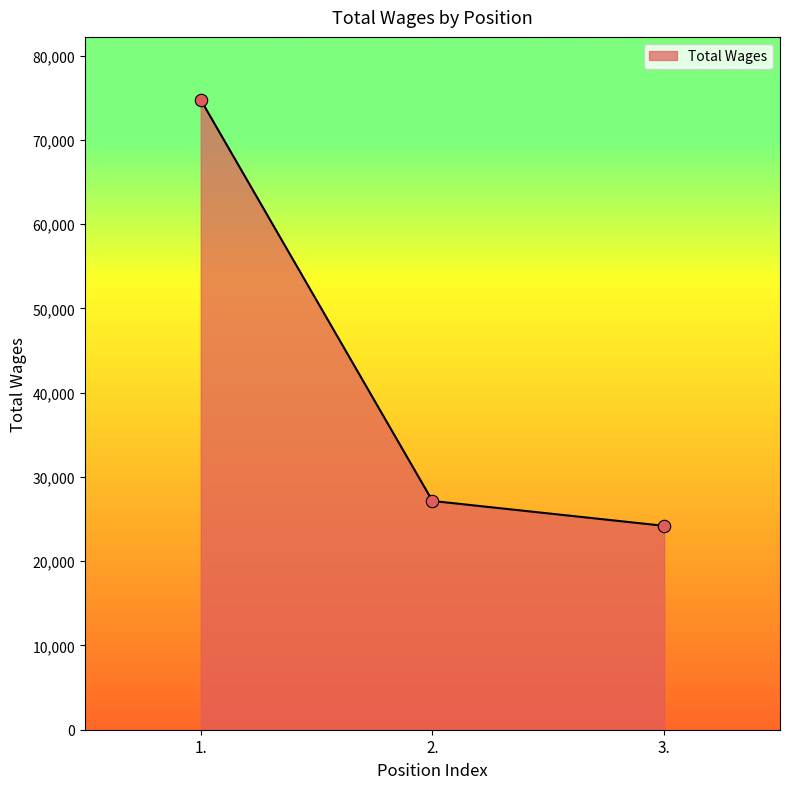

Approximately how many times larger is the value at 2. compared to 1.?

0.4